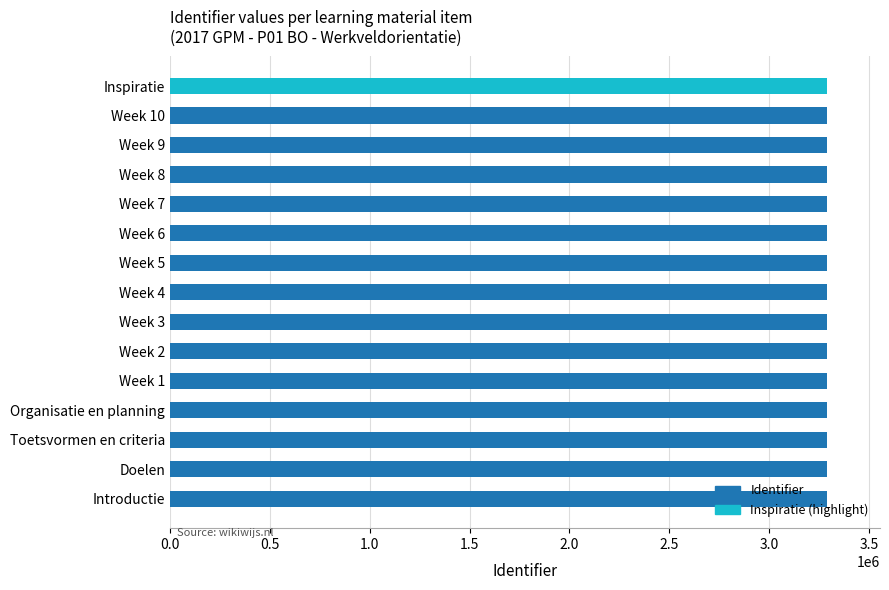

How many categories are shown in the chart?

15